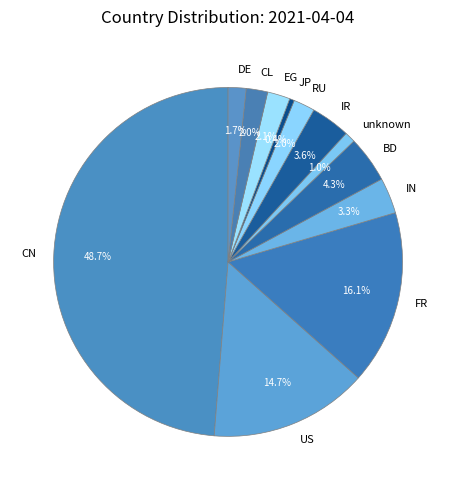

Count the number of slices in the pie.

12